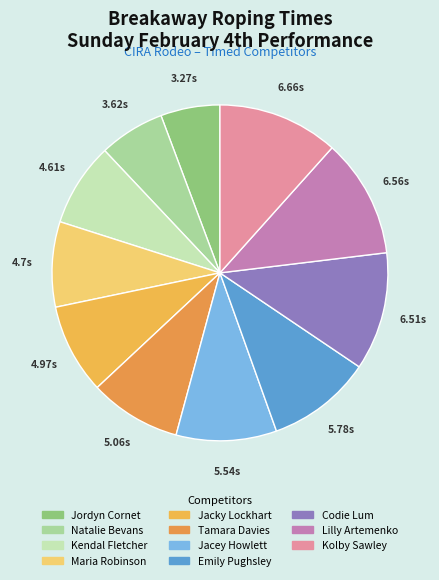

How many slices are in this pie chart?

11